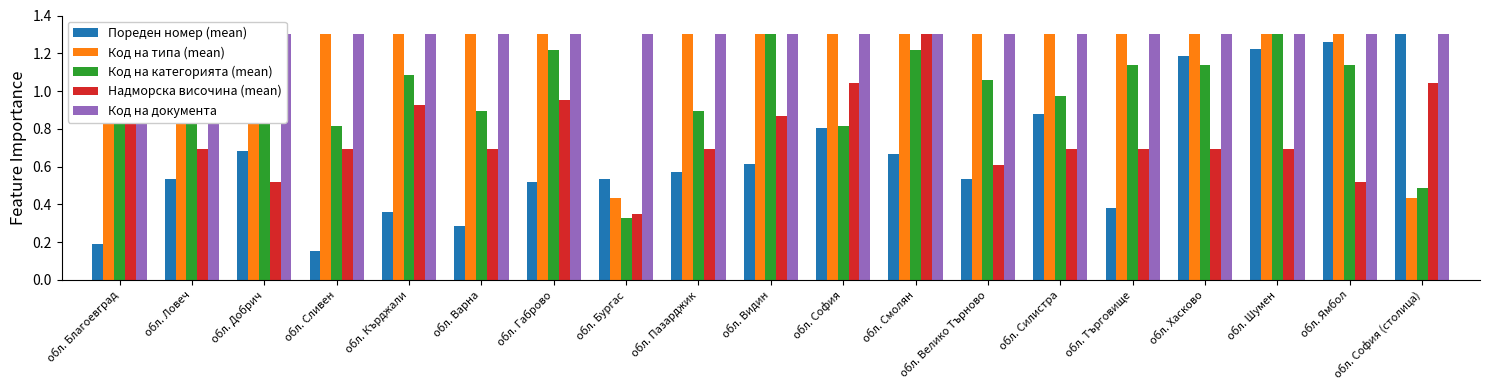

True or false: Код на категорията (mean) has a value of 1.8 at обл. Кърджали.

False